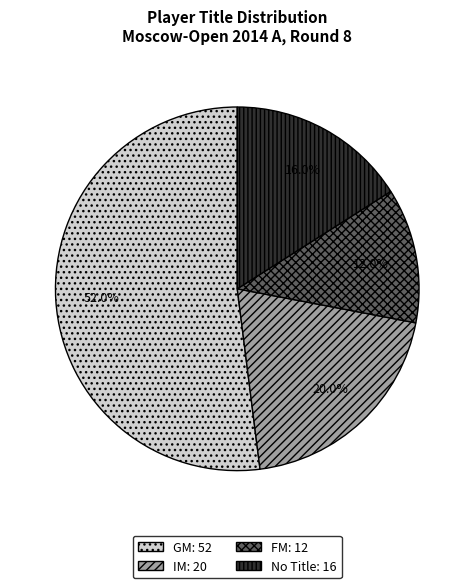

Is there a majority slice in this chart?

Yes